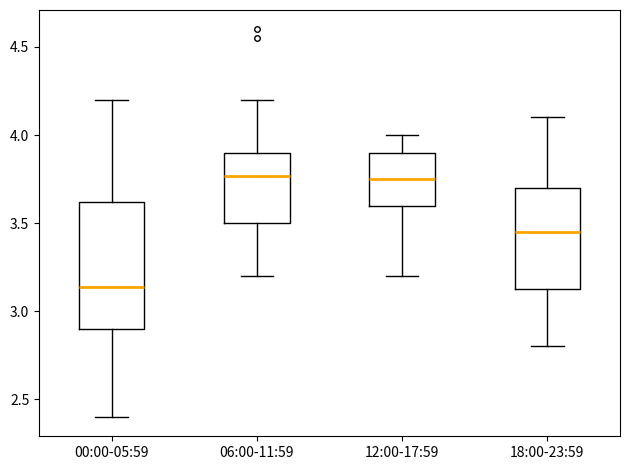

Which box is the tallest, from its lower edge to its upper edge?

00:00-05:59